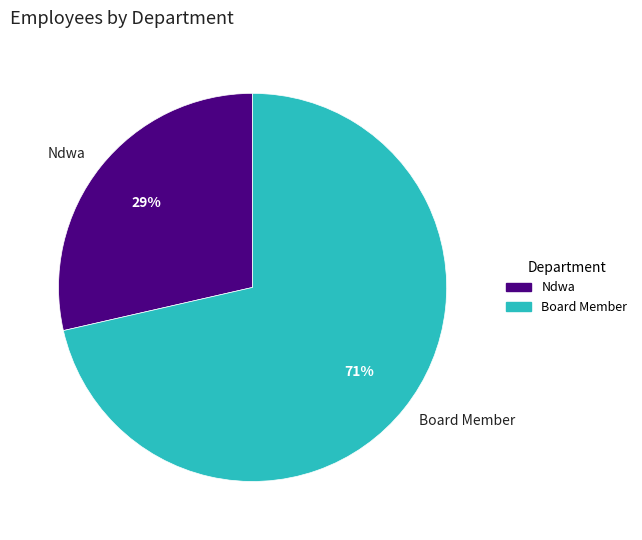

What percentage is the Board Member slice, to the nearest percent?

71%